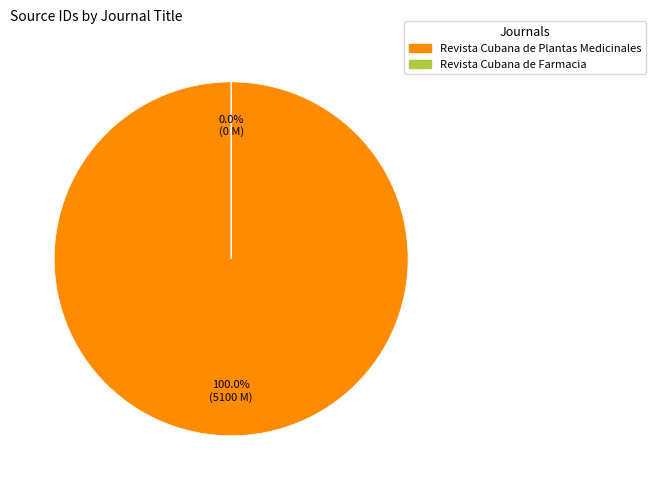

Count the number of slices in the pie.

2